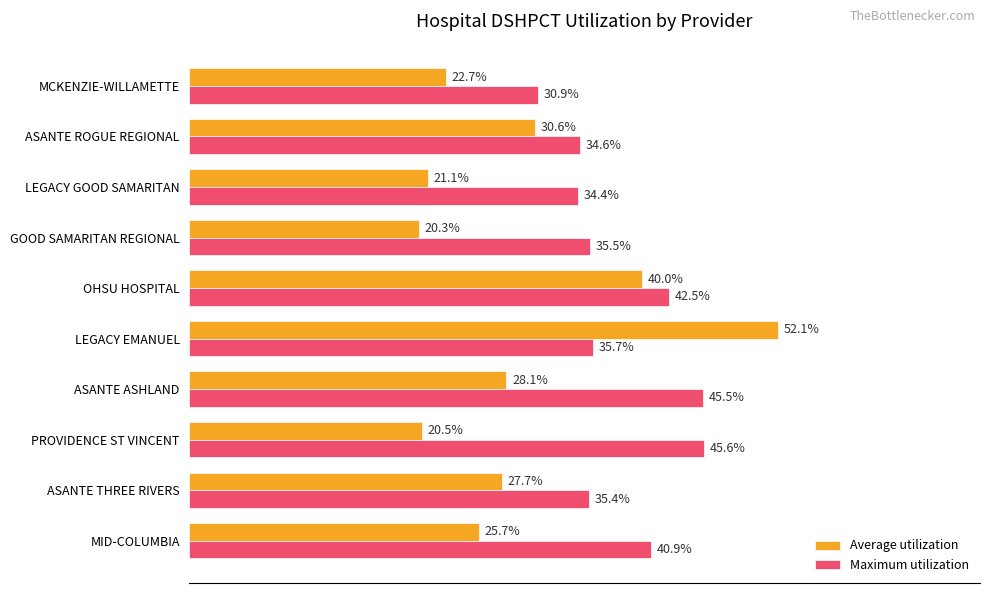

List the series in order of their peak value, lowest first.

Maximum utilization, Average utilization